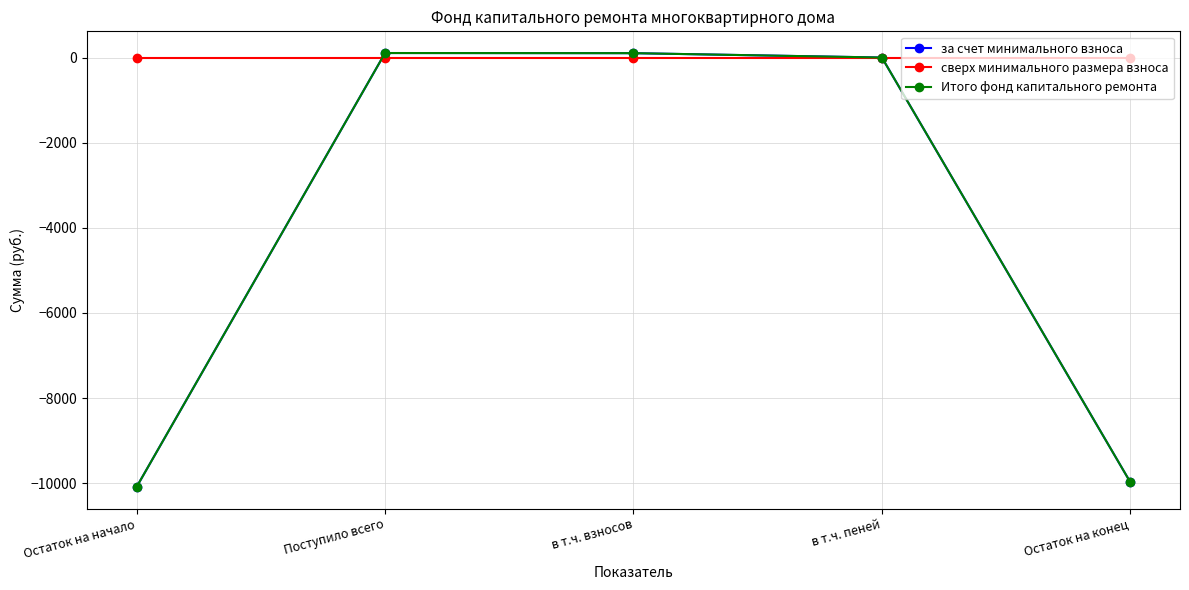

What is the total value across all series at Остаток на конец?

-19955.7